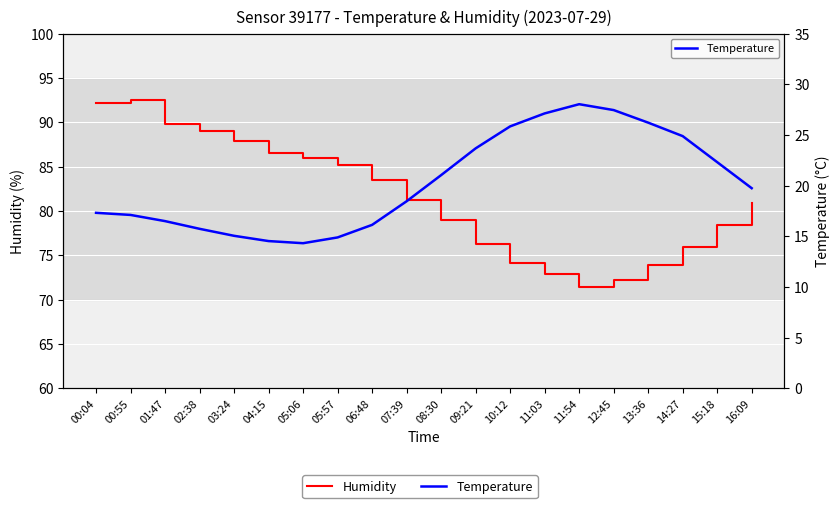

What are all the series names shown in the legend?

Humidity, Temperature